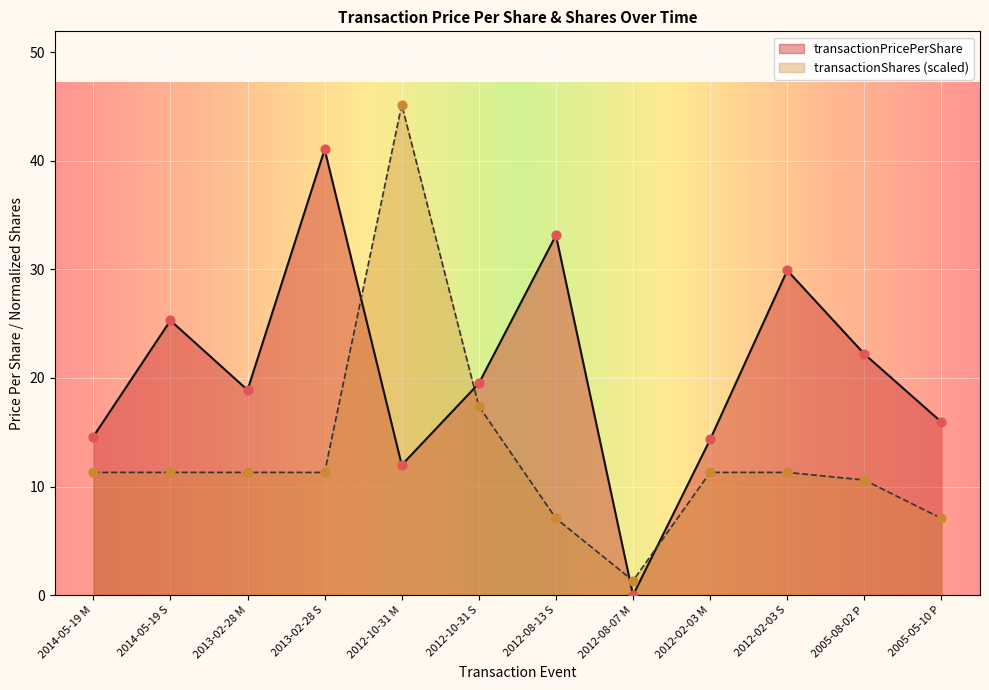

Is the value of transactionPricePerShare at 2013-02-28 S greater than the value of transactionShares at 2012-02-03 S?

Yes